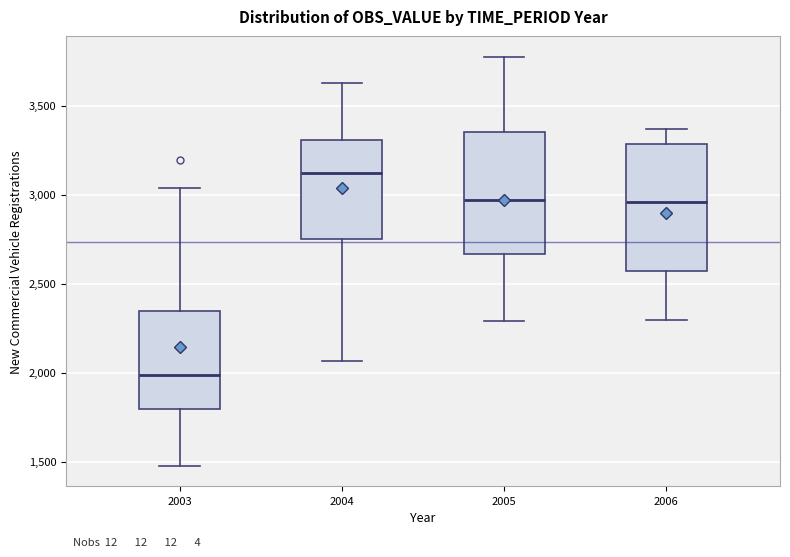

Where is the lower edge of the box at x = 2003 on the y-axis? The values are not printed on the chart, so give them approximately, as read against the axis.

1800